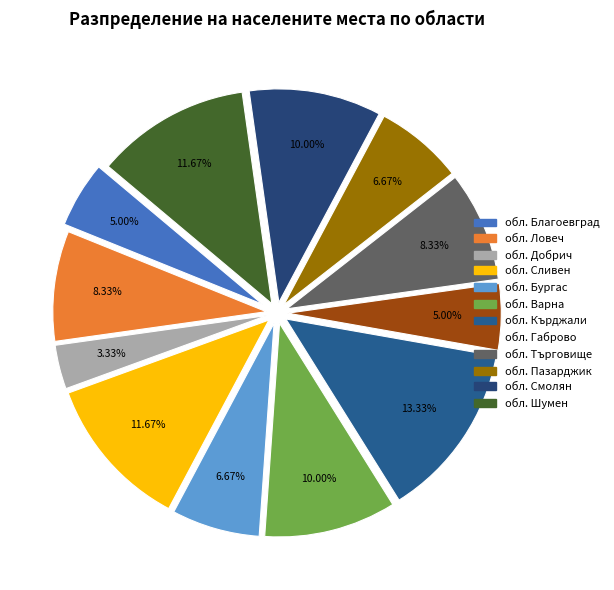

Which slice is the smallest?

обл. Добрич